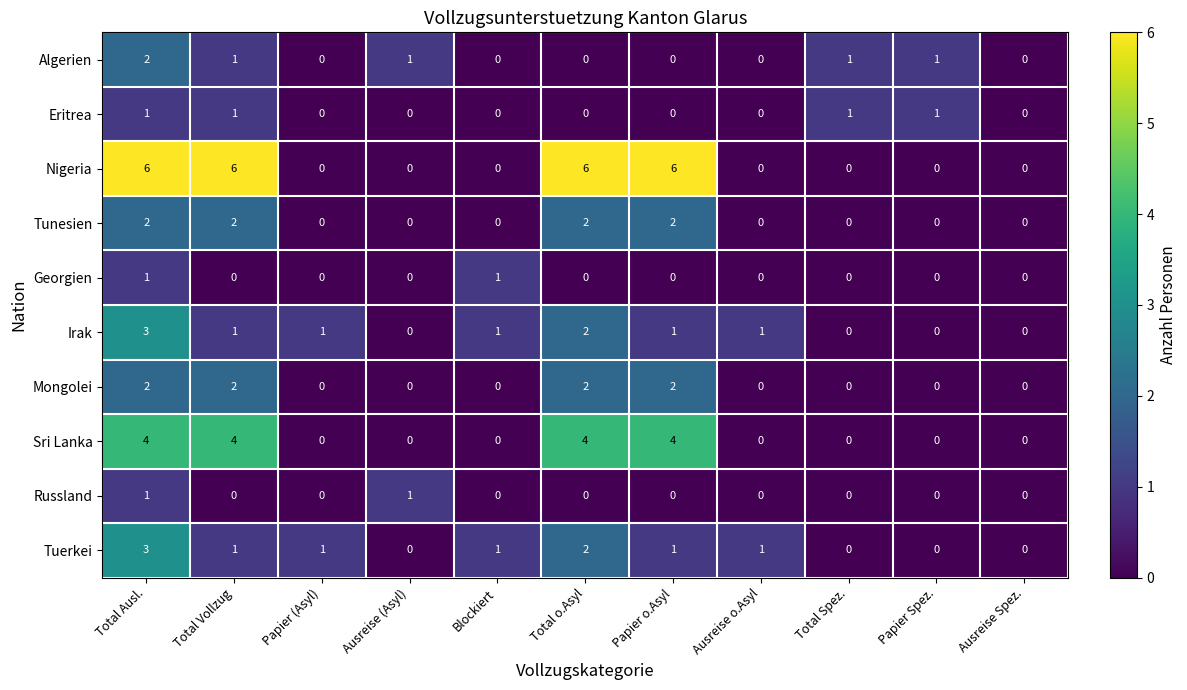

Which series has the largest total across all categories?

Nigeria